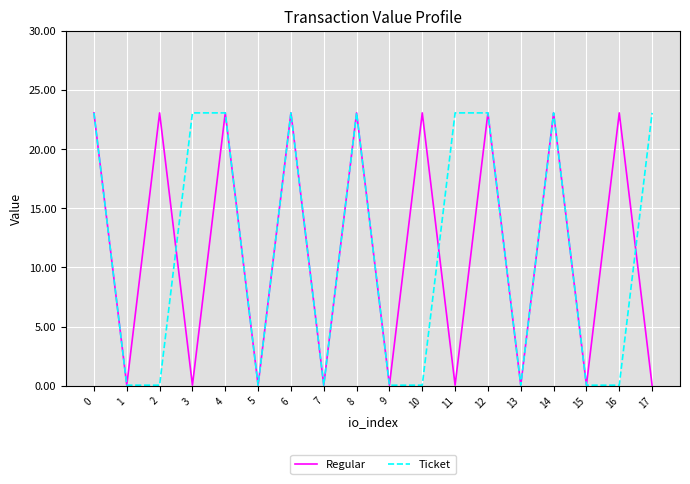

What is the difference between the second highest and minimum values in the Ticket series?

23.0